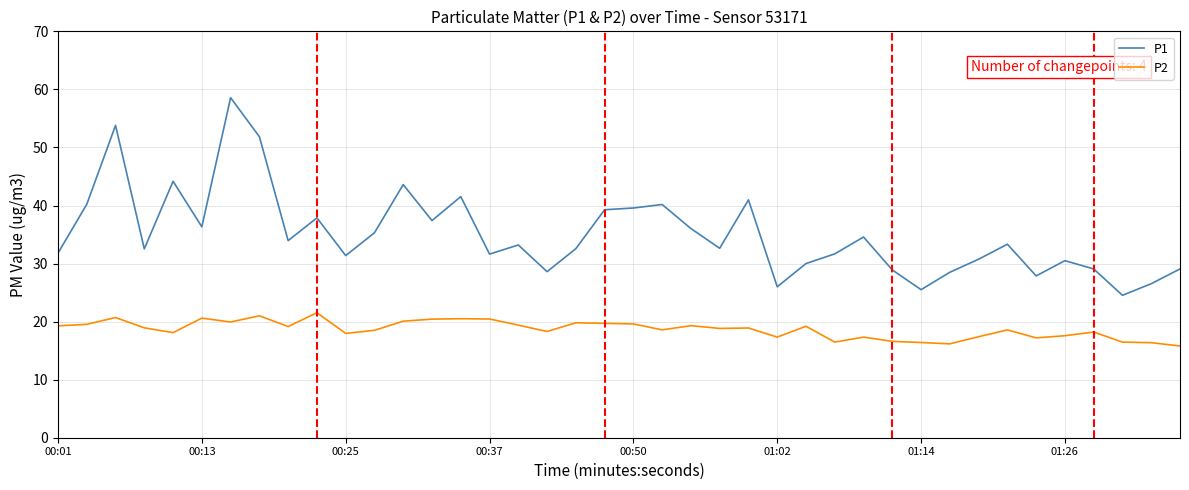

List the series in order of their peak value, lowest first.

P2, P1